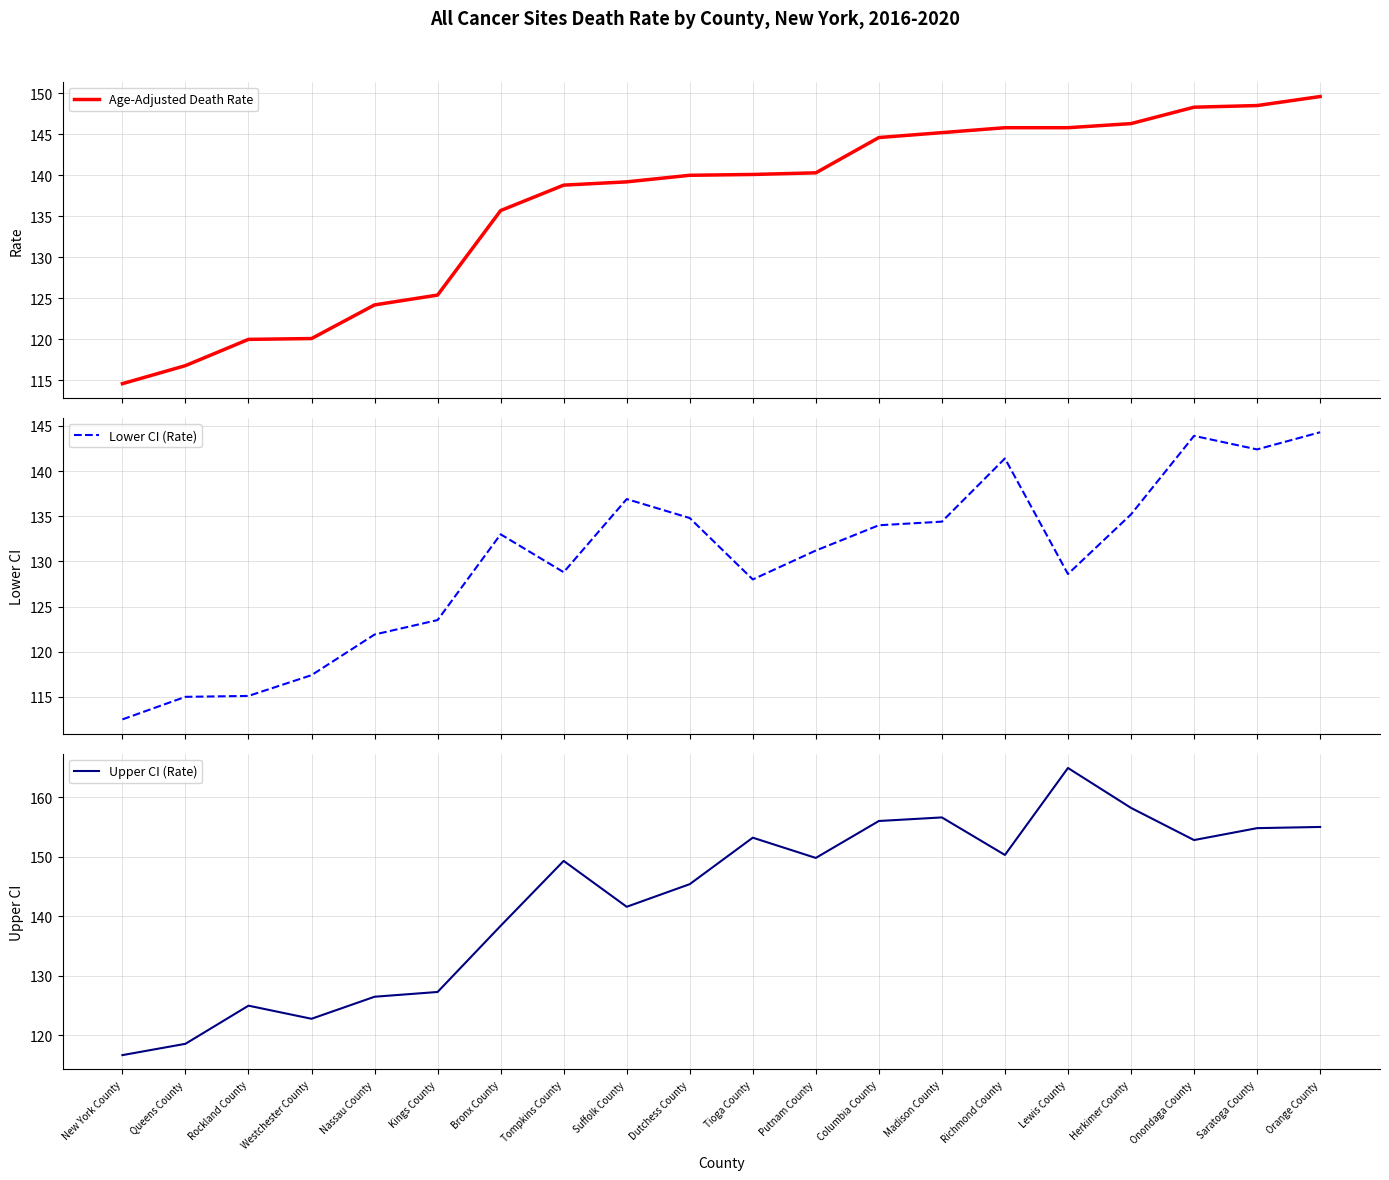

Which series changed the most between Columbia County and Richmond County?

Lower CI (Rate)